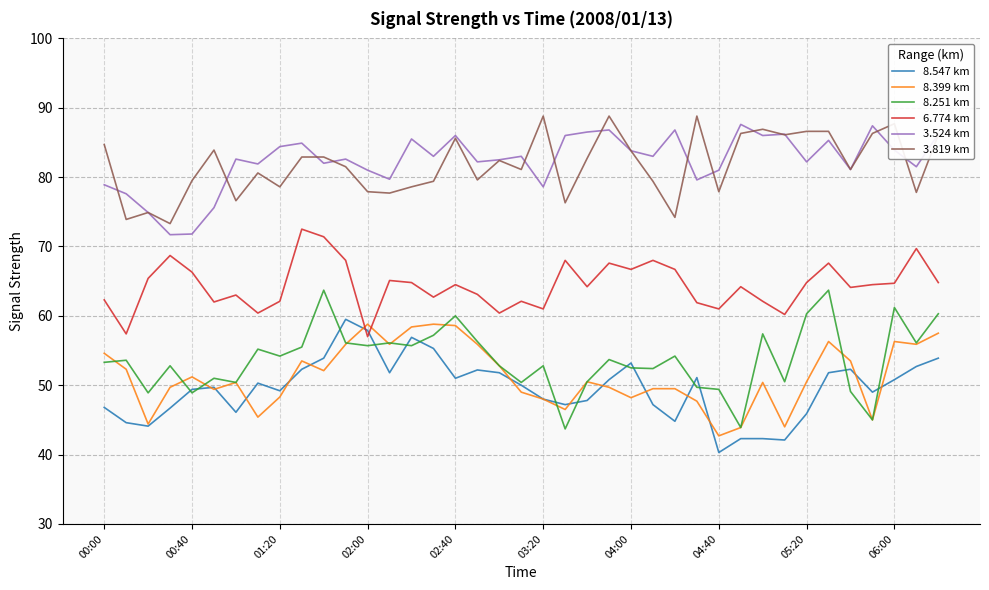

Does the chart display data point markers on the line(s)?

No